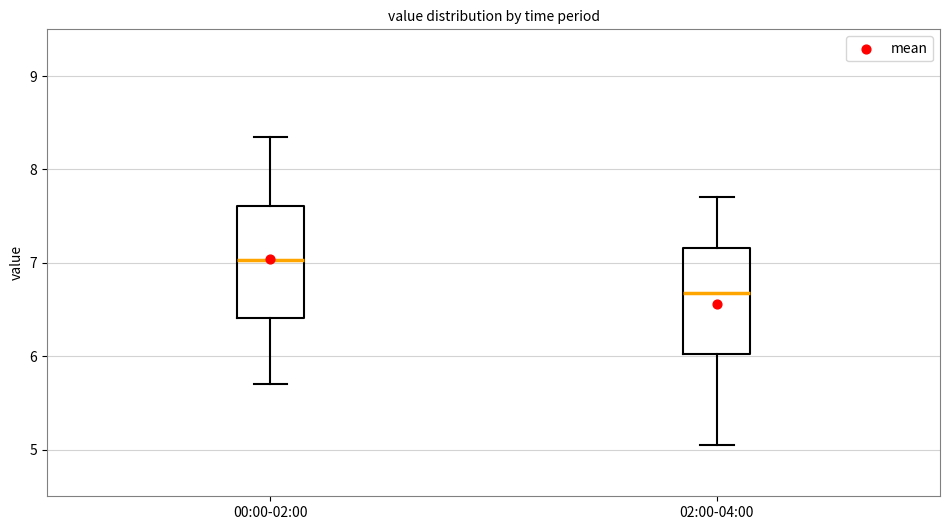

Reading left to right, read every box against the y-axis: the position of its median line, the range the box covers, and the ends of its whiskers. The values are not printed on the chart, so give them approximately, as read against the axis.

00:00-02:00: median 7.0, box 6.4 to 7.6, whiskers 5.7 to 8.4
02:00-04:00: median 6.7, box 6.0 to 7.2, whiskers 5.1 to 7.7